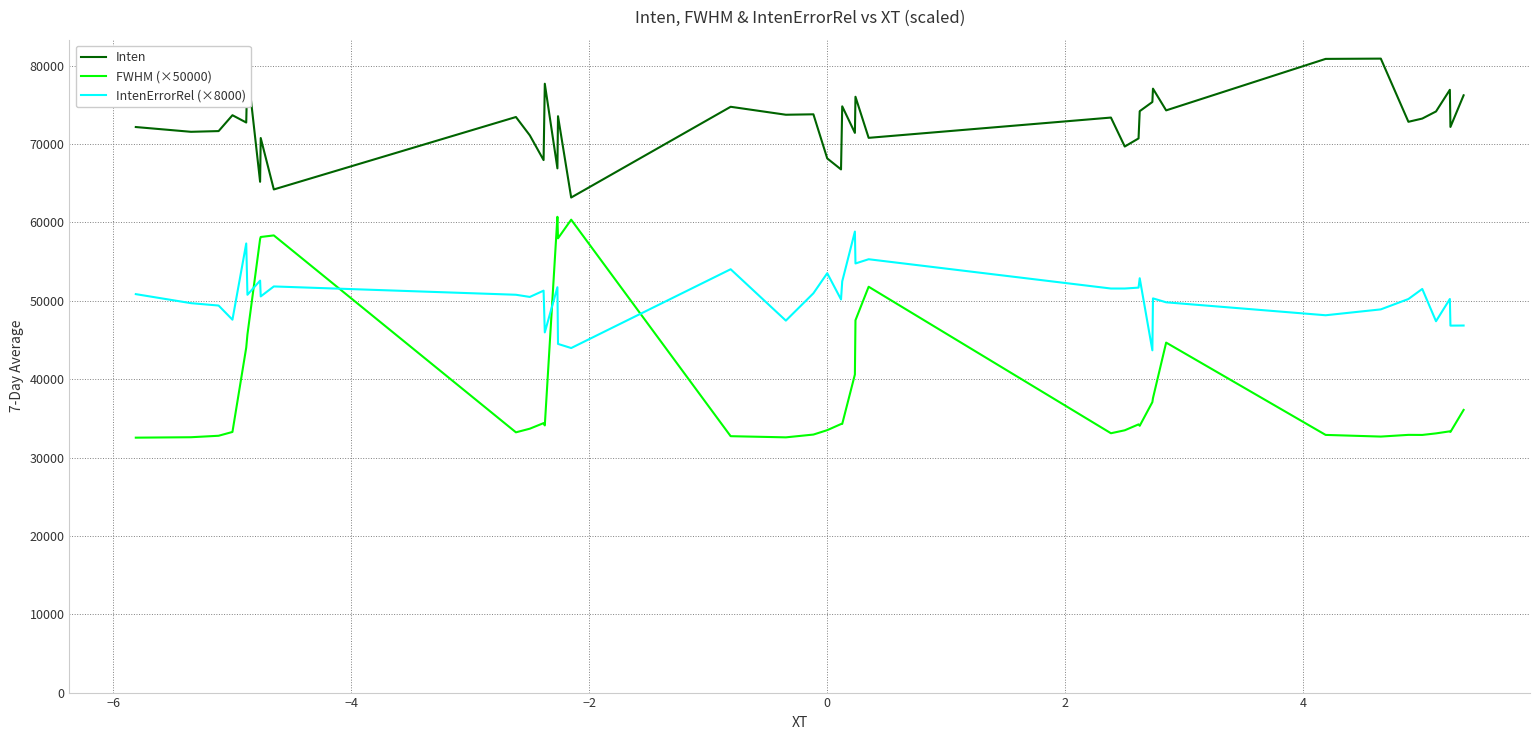

What is the difference between the maximum and minimum values in the IntenErrorRel (×8000) series?

15155.4